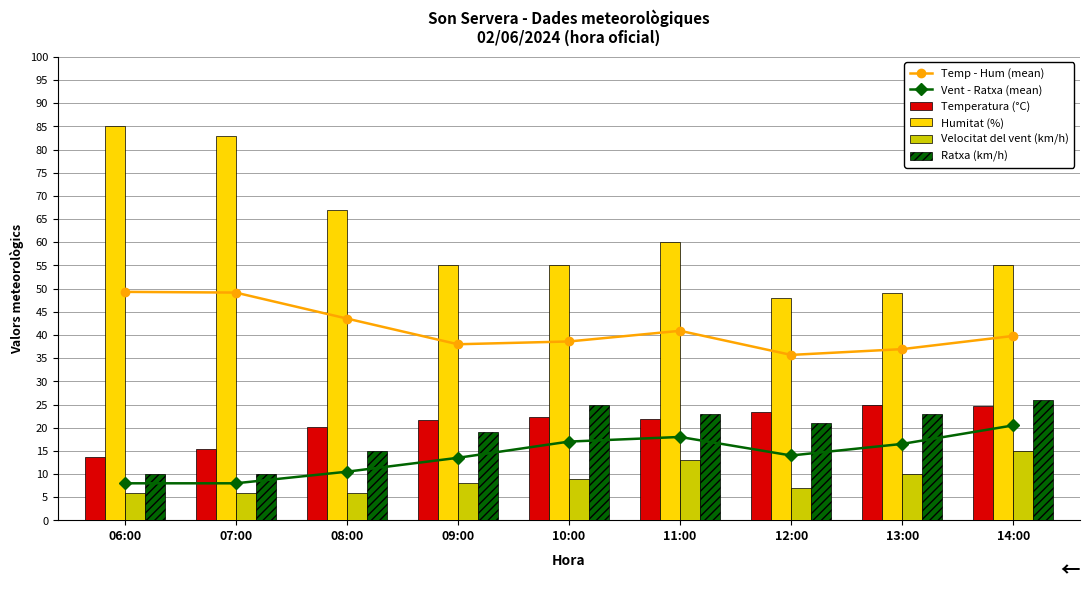

Reading left to right, extract all data points from this chart.

Temp - Hum (mean): 49.3	49.1	43.5	38.0	38.6	40.9	35.7	37.0	39.8
Vent - Ratxa (mean): 8.0	8.0	10.5	13.5	17.0	18.0	14.0	16.5	20.5
Temperatura (°C): 13.6	15.3	20.1	21.6	22.2	21.8	23.4	24.9	24.6
Humitat (%): 85.0	83.0	67.0	55.0	55.0	60.0	48.0	49.0	55.0
Velocitat del vent (km/h): 6.0	6.0	6.0	8.0	9.0	13.0	7.0	10.0	15.0
Ratxa (km/h): 10.0	10.0	15.0	19.0	25.0	23.0	21.0	23.0	26.0